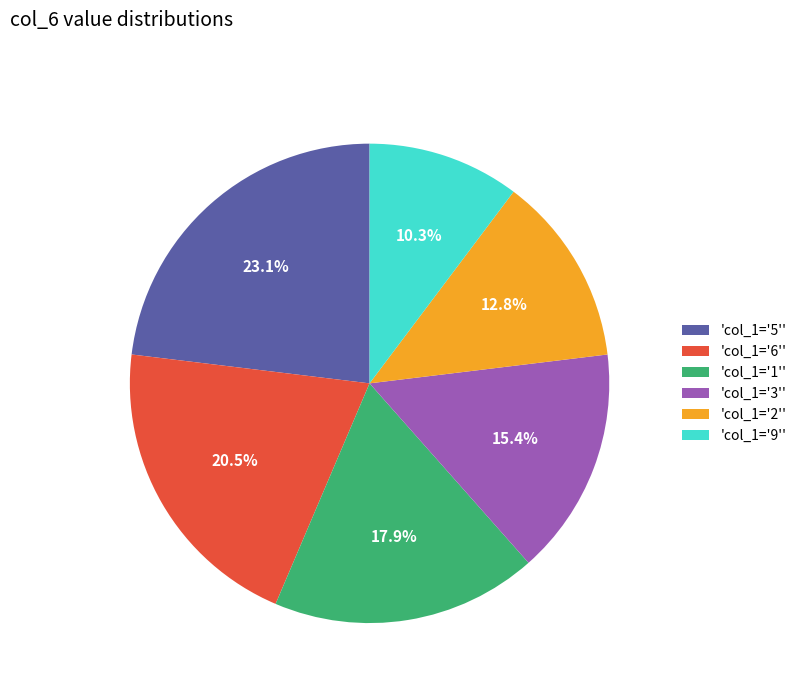

To the nearest percent, what is the difference between the largest and smallest slice percentages?

13%